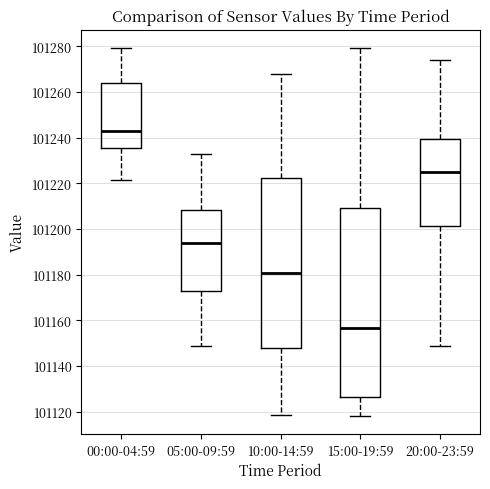

Which box is the tallest, from its lower edge to its upper edge?

15:00-19:59